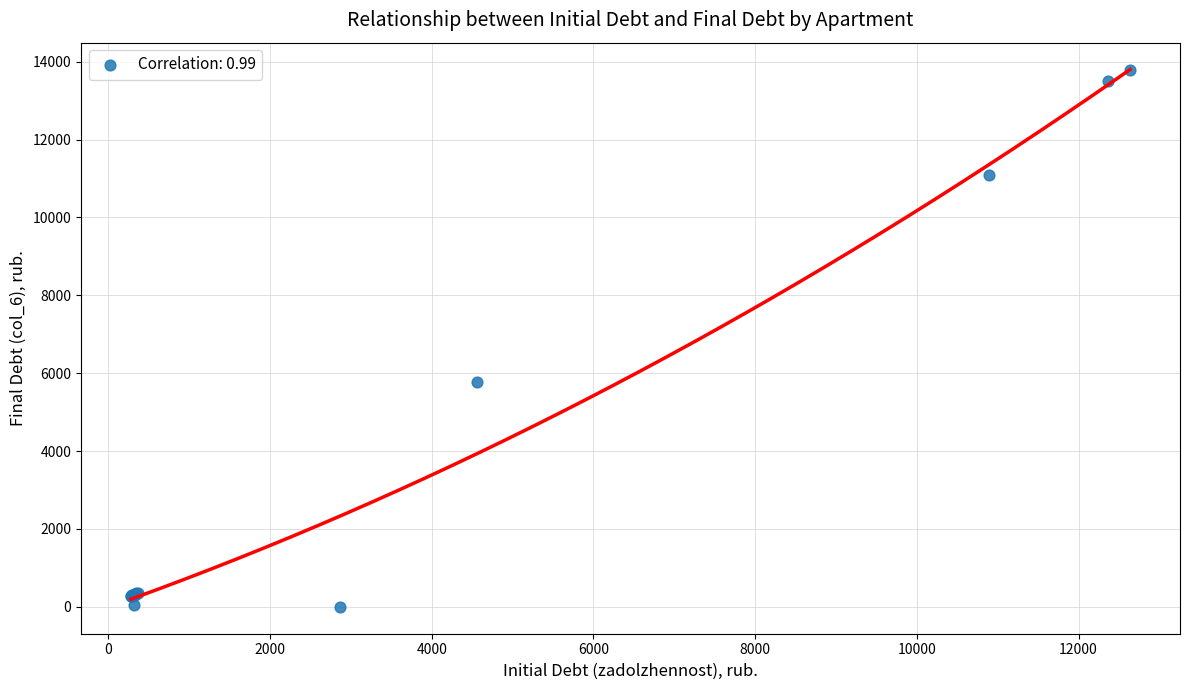

What Y value in the scatter plot is closest to 6894?

5761.5